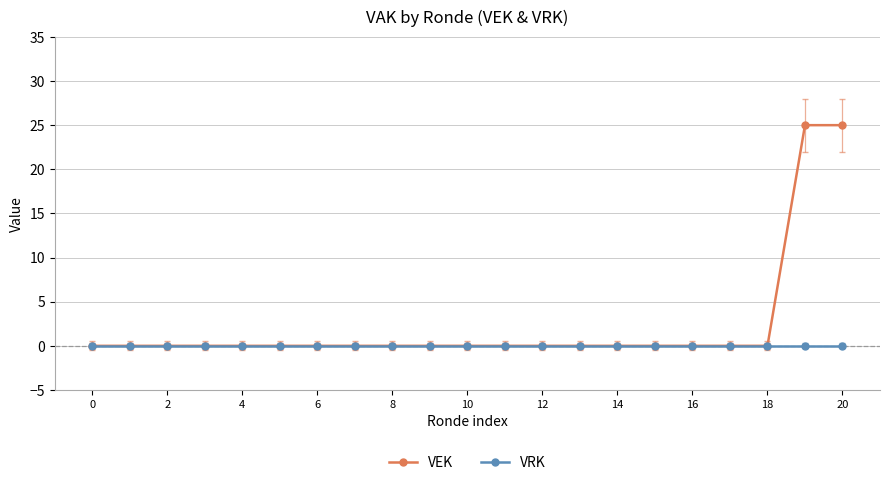

Rank the series by their maximum value, from lowest to highest.

VRK, VEK